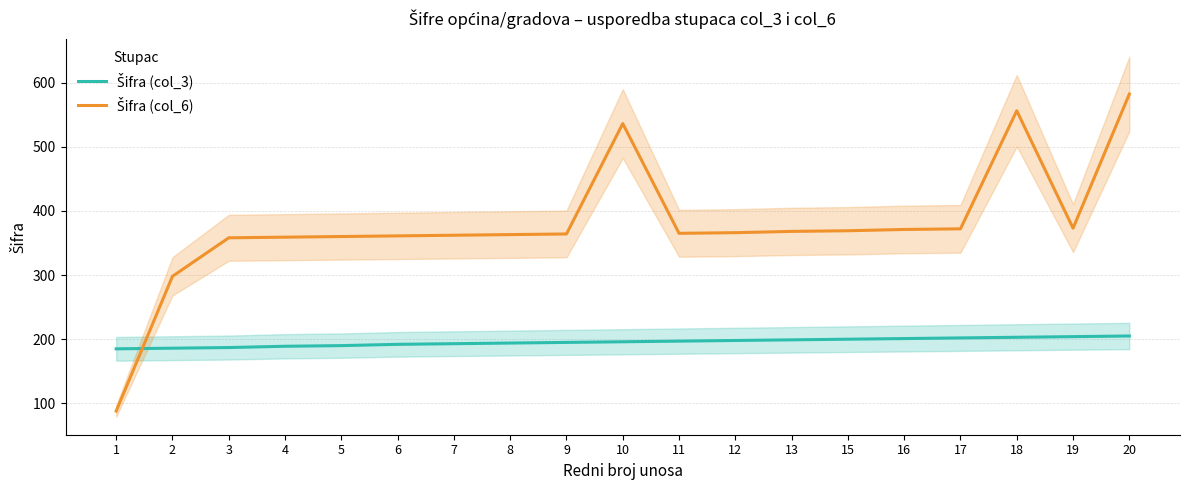

What is the approximate value of Šifra (col_3) at 20?

205